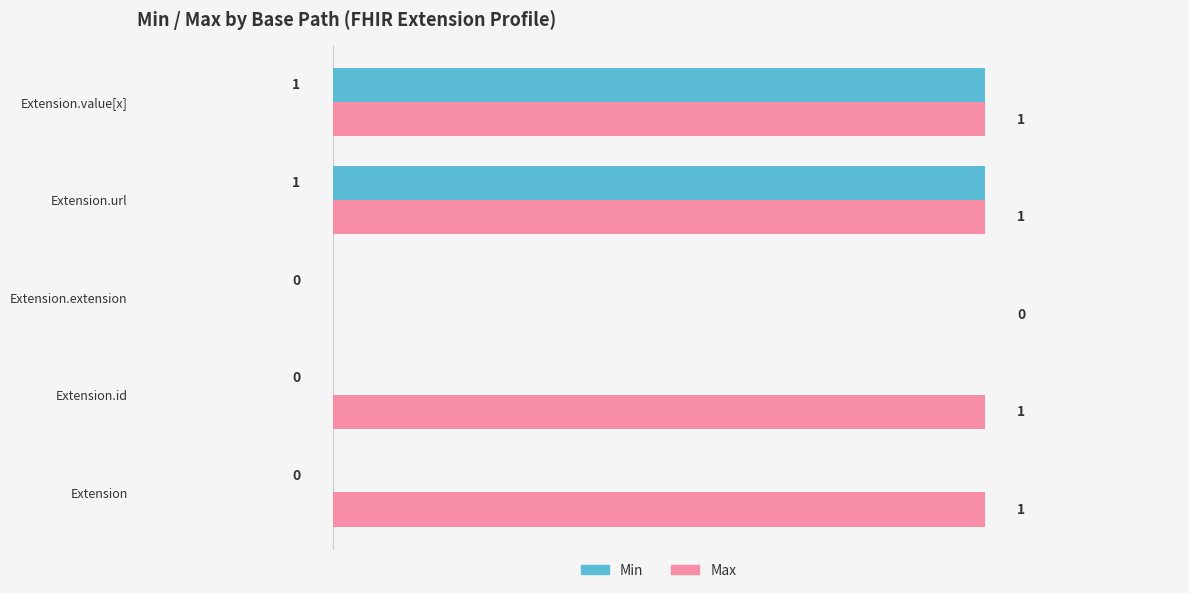

Is the value of Min at Extension greater than the value of Max at Extension.url?

No